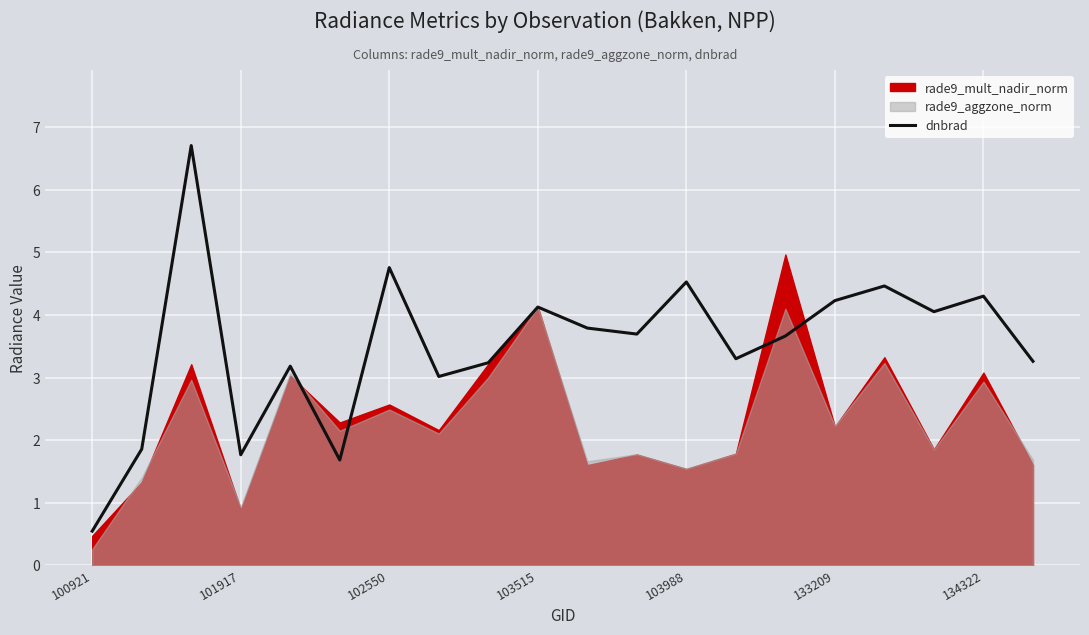

Is it true that dnbrad equals 2.8 at 103988?

False